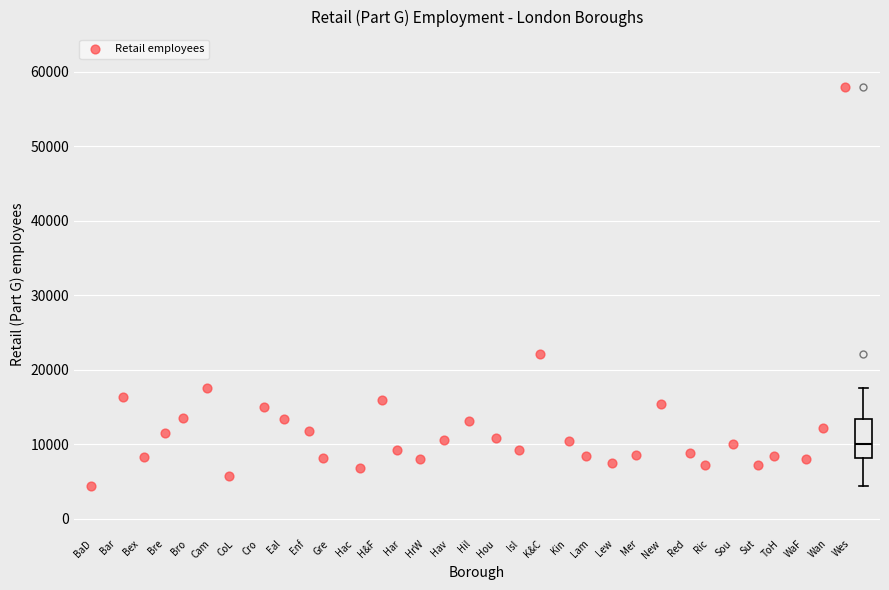

Read this box plot against the y-axis: the position of the median line, the range covered by the box, and the ends of both whiskers. The values are not printed on the chart, so give them approximately, as read against the axis.

median 10000, box 8000 to 13000, whiskers 4000 to 18000